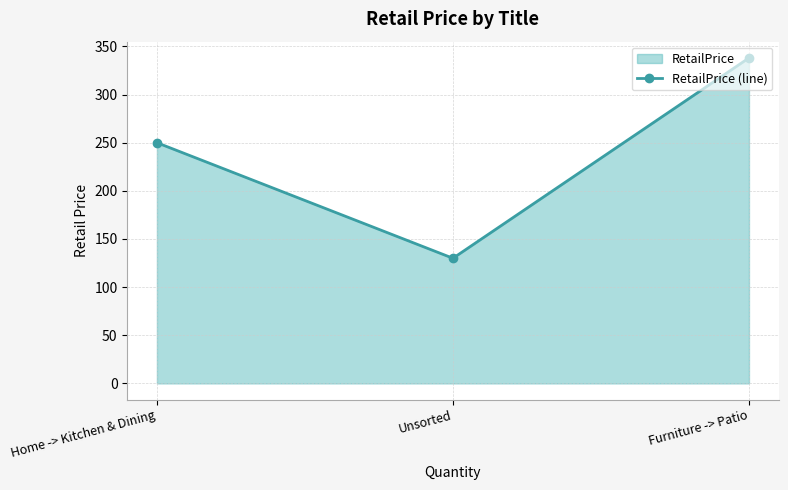

At which category does the chart reach its minimum across all series?

Unsorted